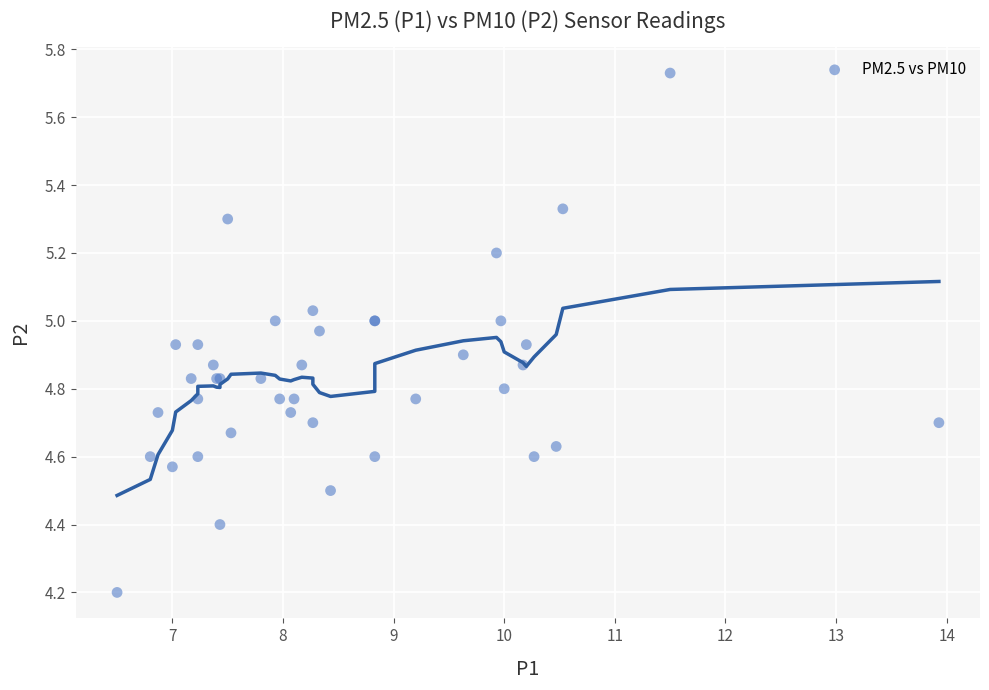

What Y value in the scatter plot is closest to 4?

4.2